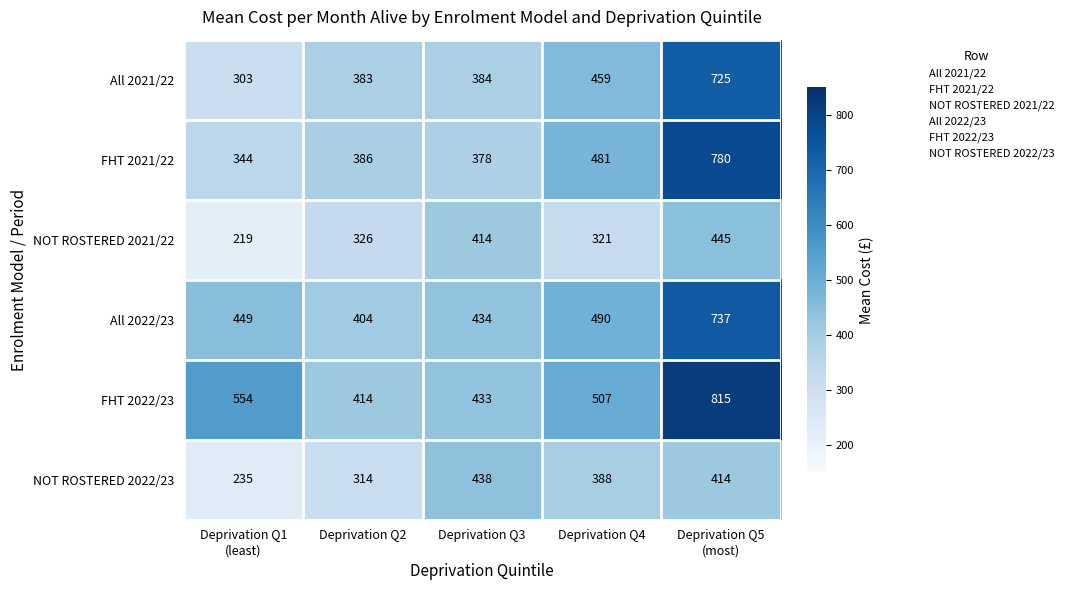

True or false: All 2022/23 has a value of 404 at Deprivation Q2.

True